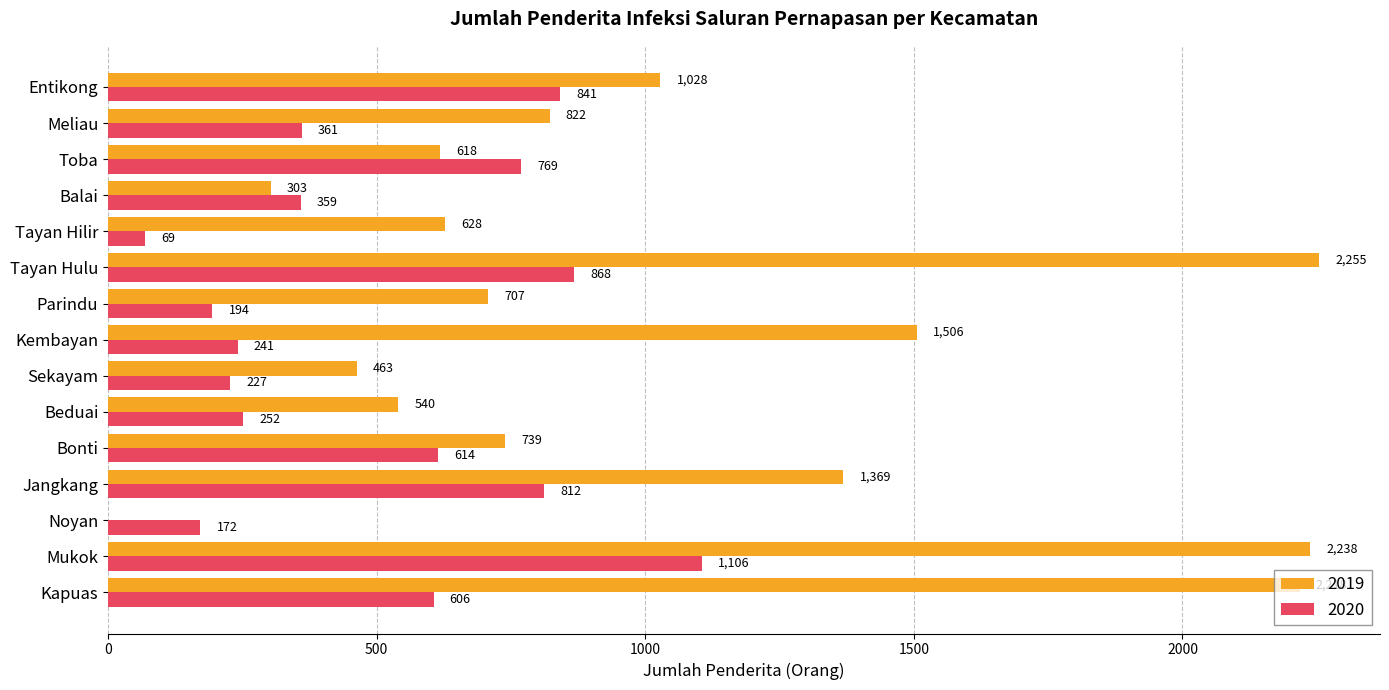

What is the approximate value of 2019 at Balai, to the nearest 50?

300